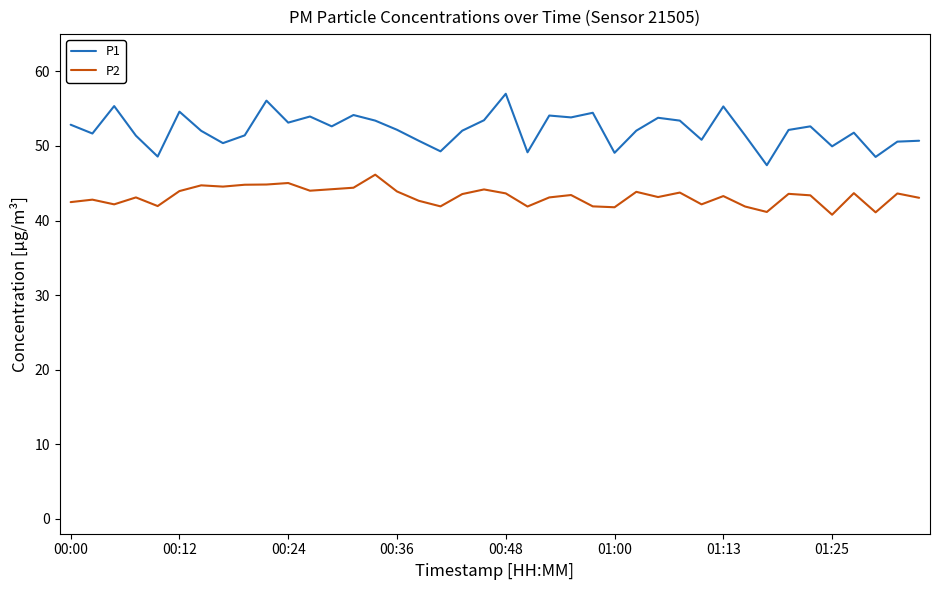

True or false: P1 and P2 intersect in this chart.

False